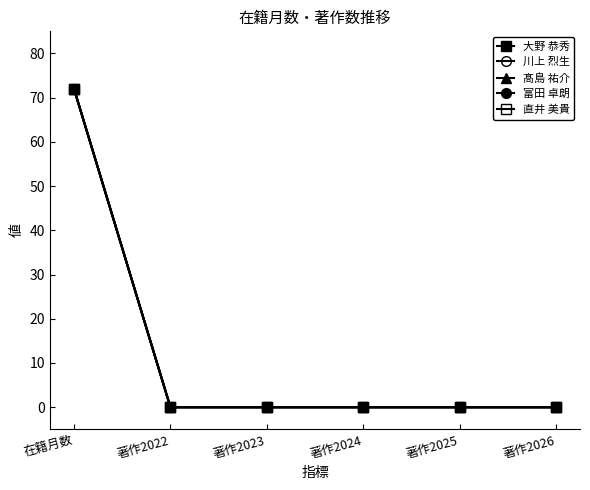

Is this an area chart (filled region under the line)?

No